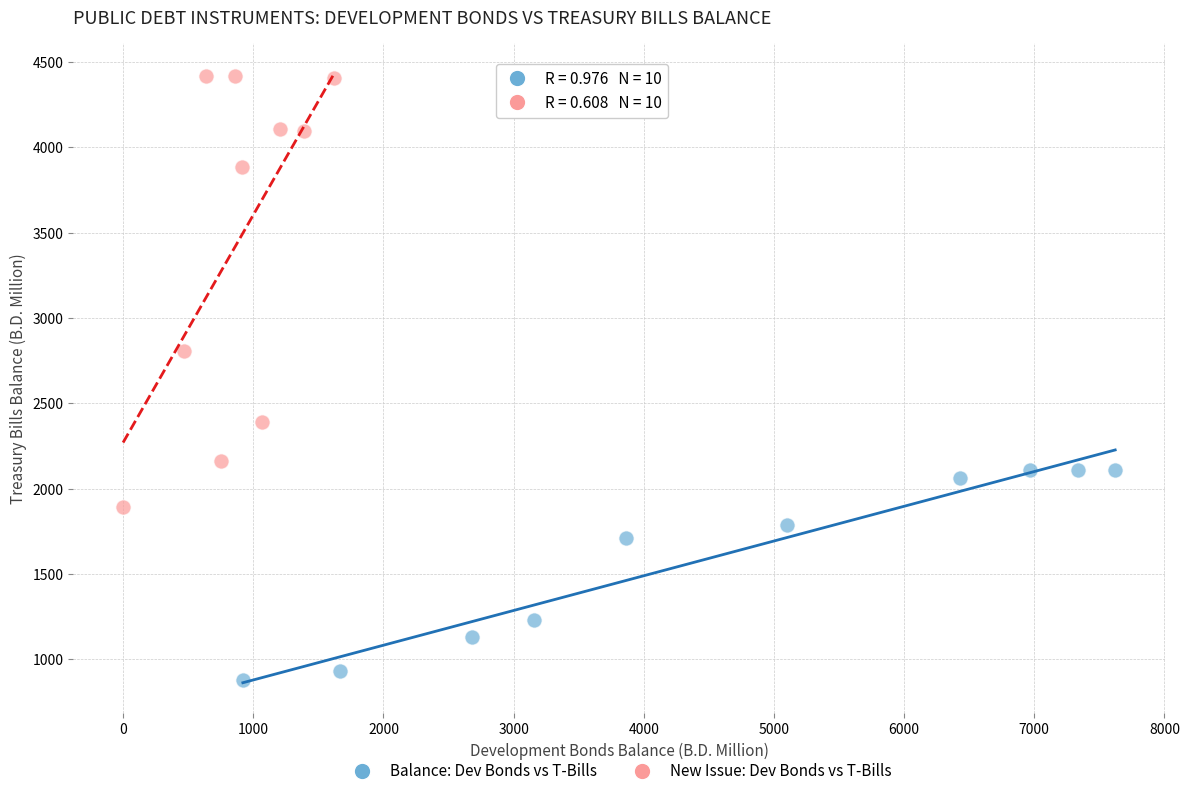

Which series has the widest spread of Y values?

New Issue: Dev Bonds vs T-Bills